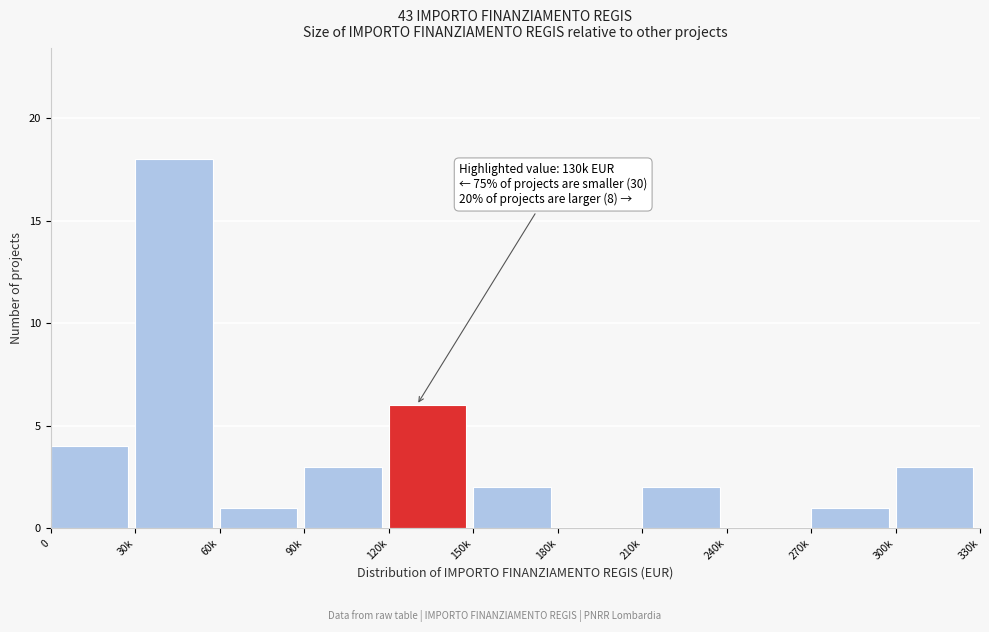

Reading left to right, what are all the values shown in this chart?

0=4	30k=18	60k=1	90k=3	120k=6	150k=2	180k=0	210k=2	240k=0	270k=1	300k=3